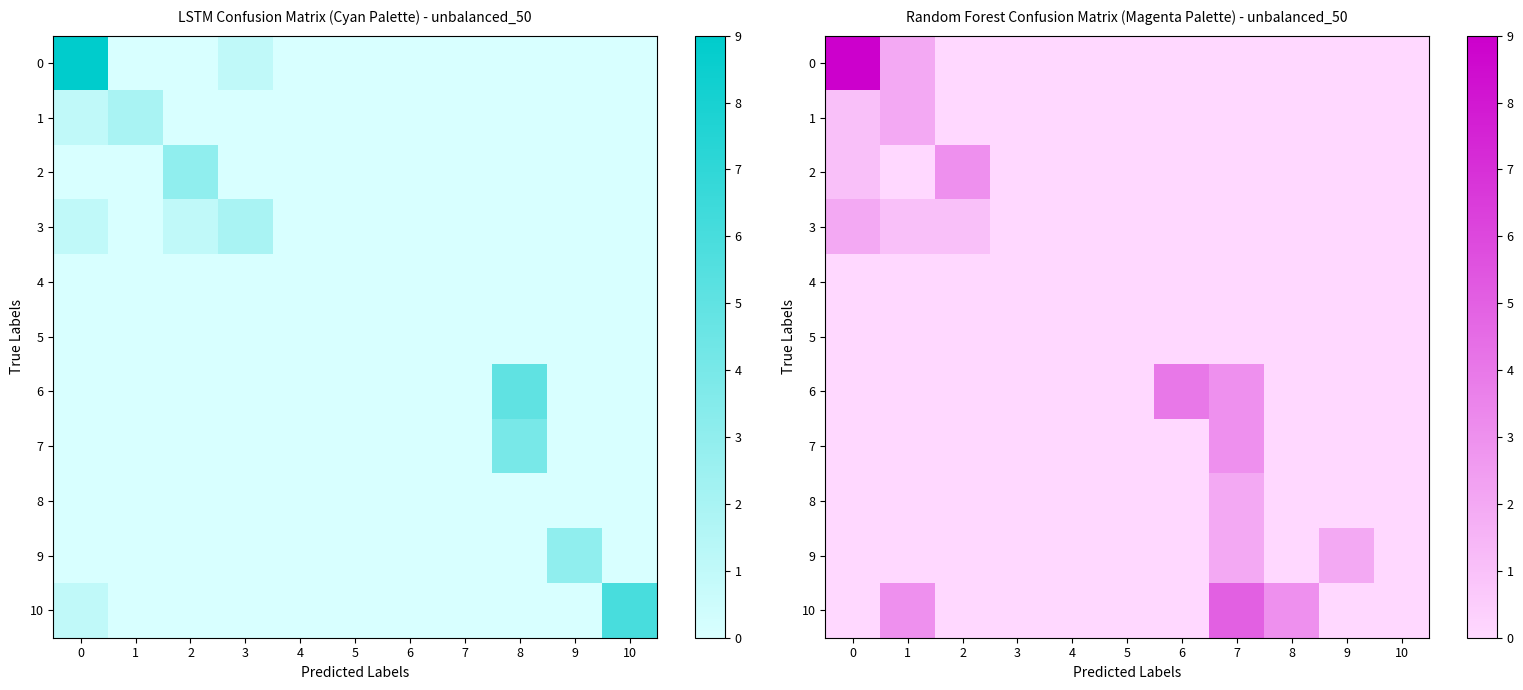

True or false: 5 has a value of 0 at 1.

True